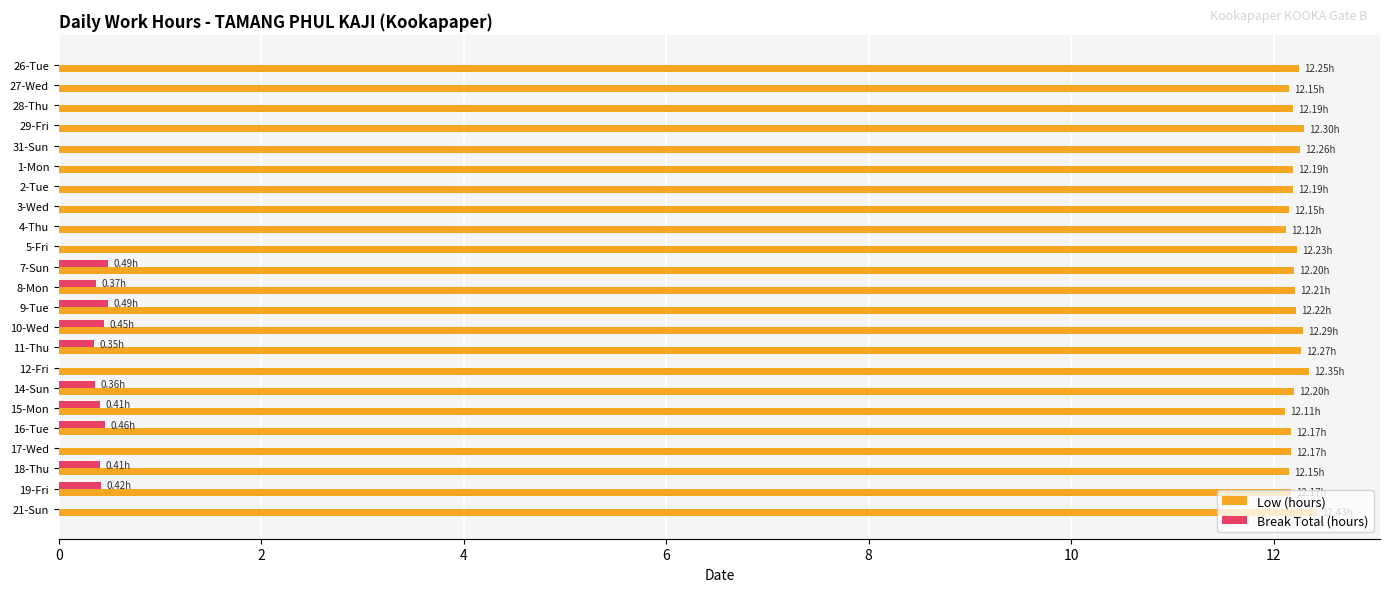

Is the value of Low (hours) at 2-Tue greater than the value of Break Total (hours) at 26-Tue?

Yes